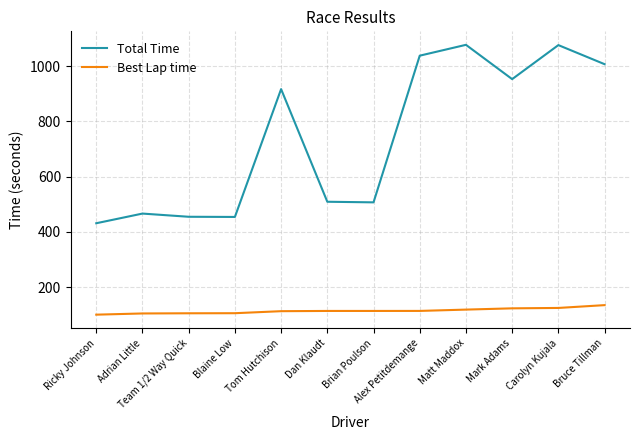

The Total Time series shows 617.5 at Bruce Tillman. True or false?

False